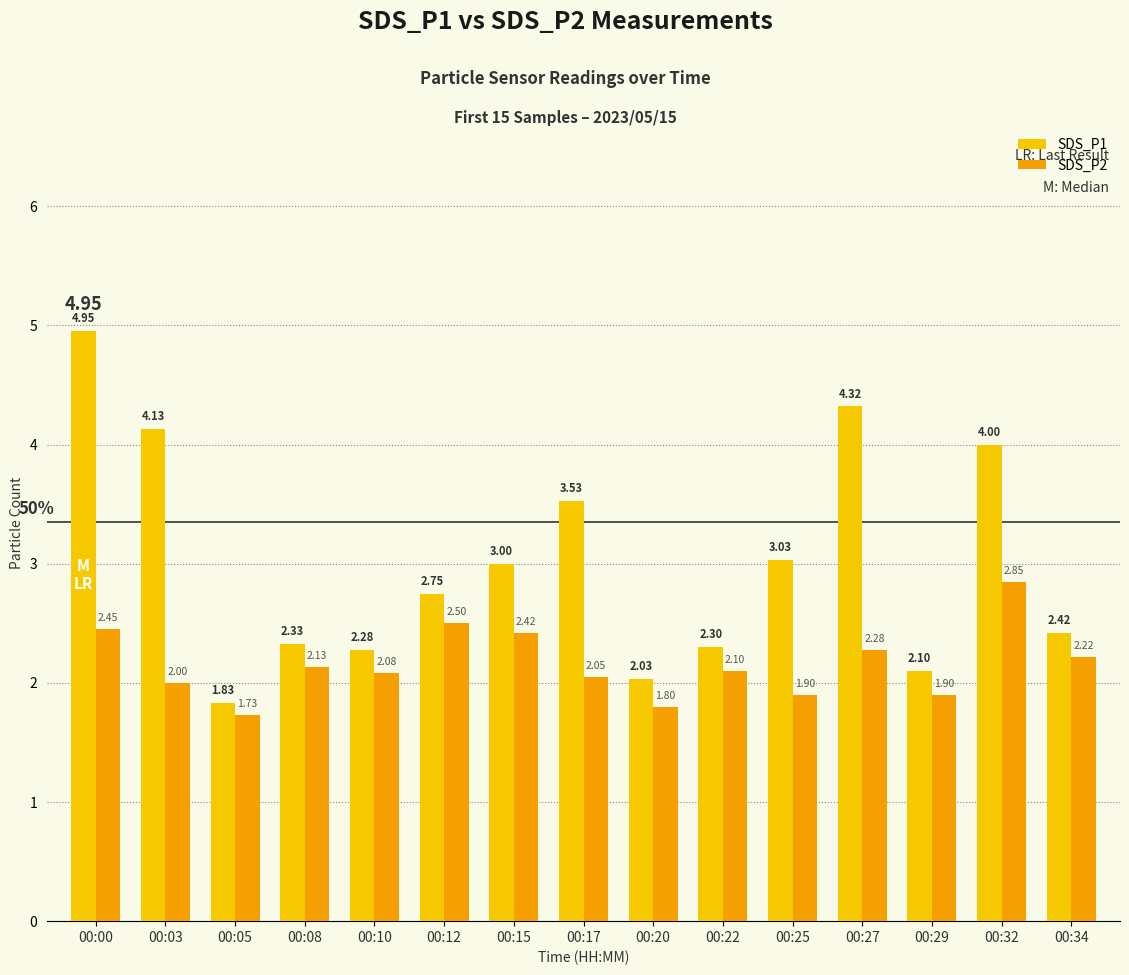

How many bars are there in total?

30